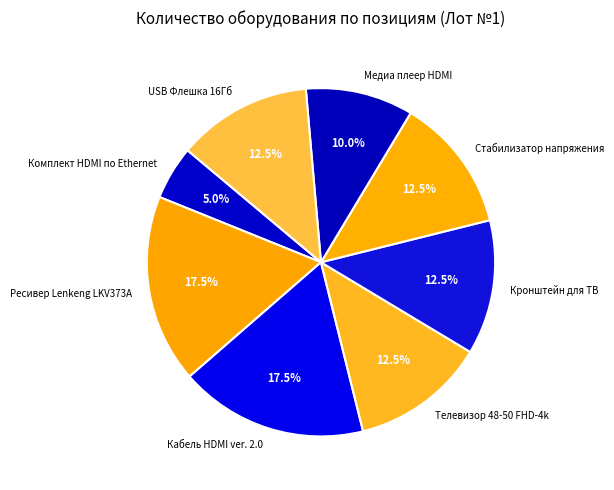

What is the ratio of the value at Кронштейн для ТВ to the value at Кабель HDMI ver. 2.0?

0.7